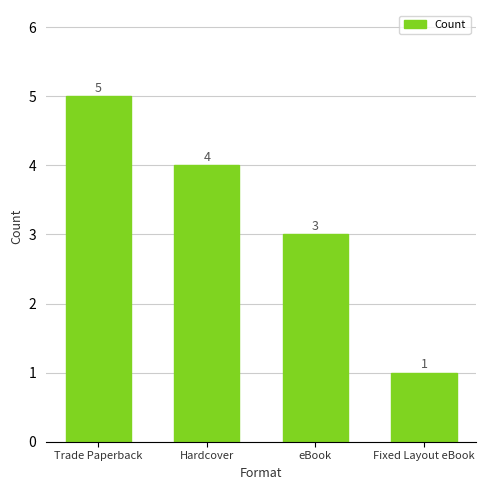

What is the label of the 3rd bar from the left?

eBook